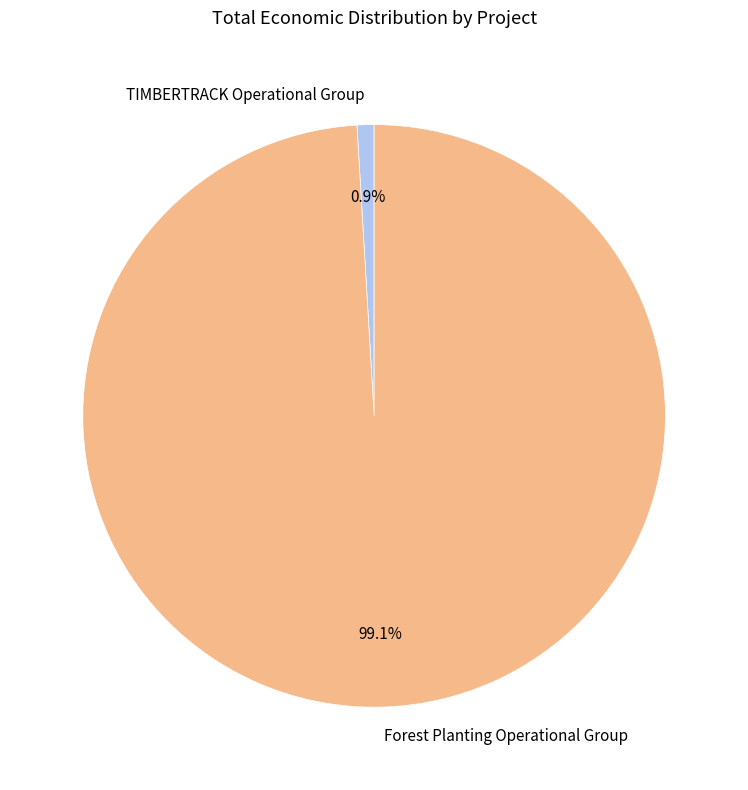

Is the sum of Forest Planting Operational Group and TIMBERTRACK Operational Group greater than half?

Yes